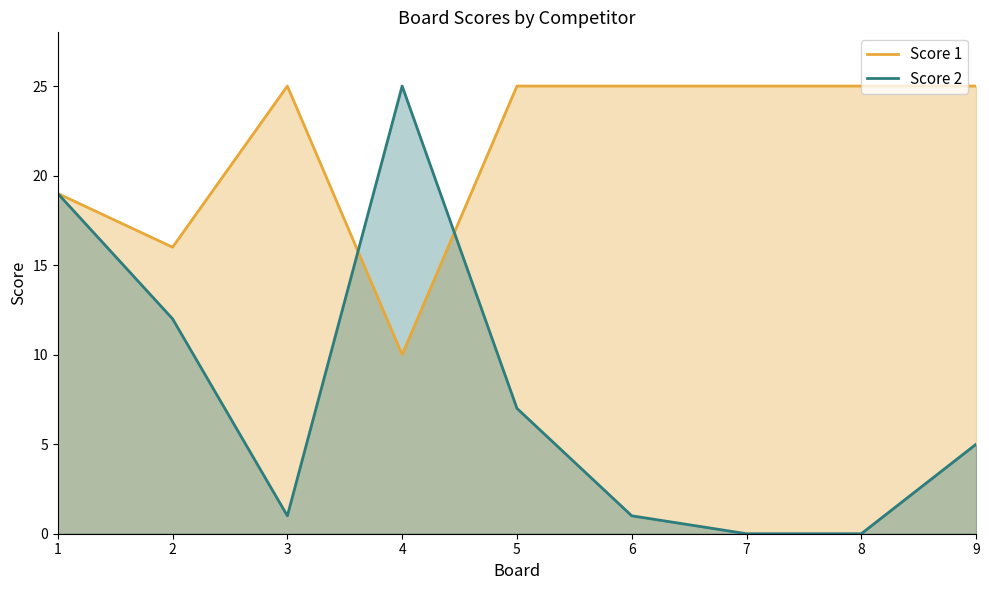

Between 2 and 7, which is larger?

7